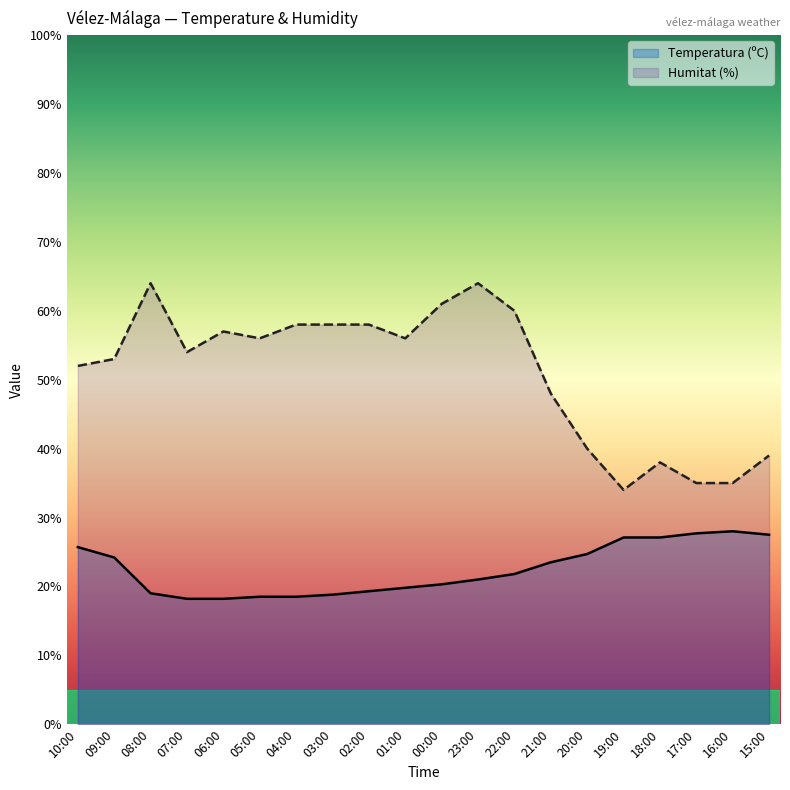

True or false: Temperatura (ºC) and Humitat (%) intersect in this chart.

False